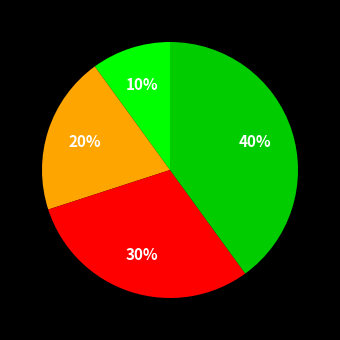

To the nearest percent, what is the difference between the largest and smallest slice percentages?

30%